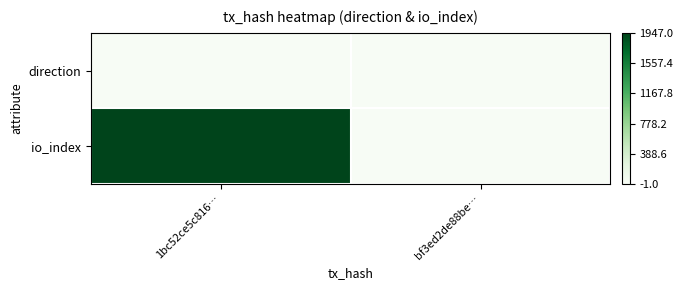

At which category is the sum across all series the highest?

1bc52ce5c816…